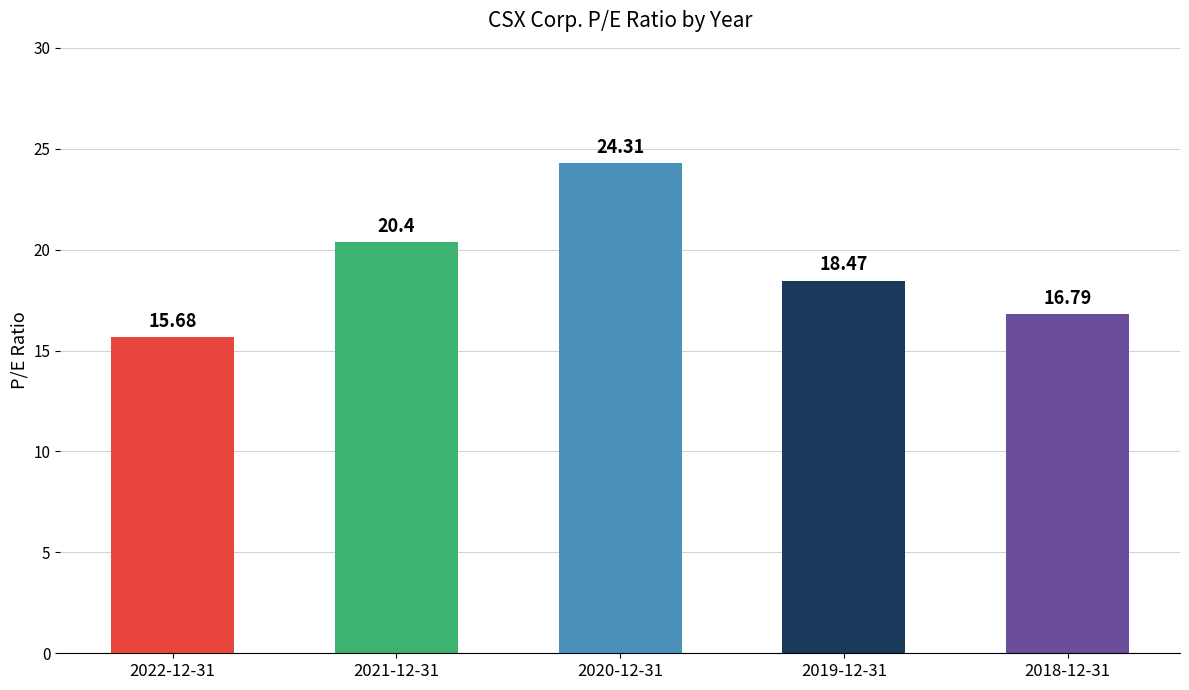

What is the sum of the values at 2022-12-31 and 2021-12-31?

36.1